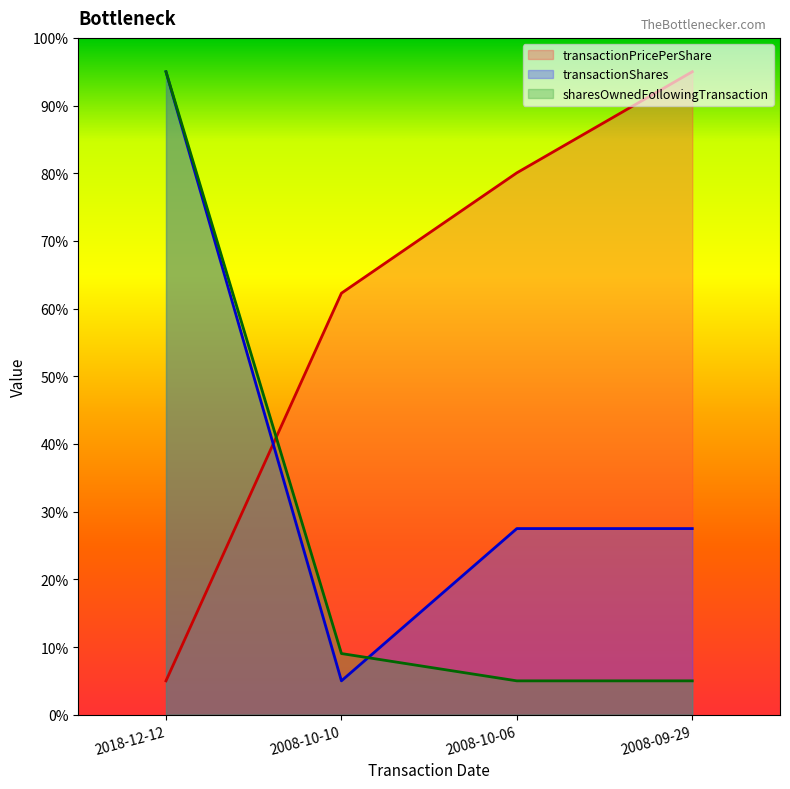

What is the difference between the maximum and minimum values in the transactionPricePerShare series?

90.0